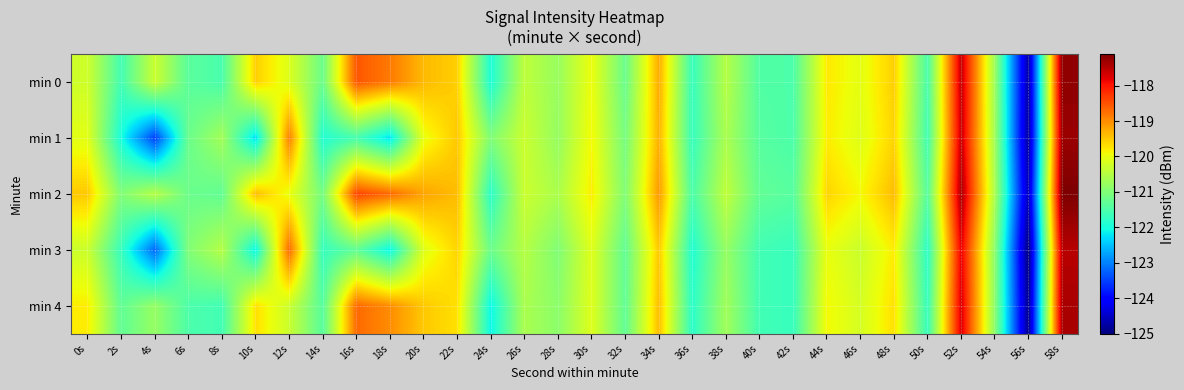

Which series has the largest total across all categories?

min 2